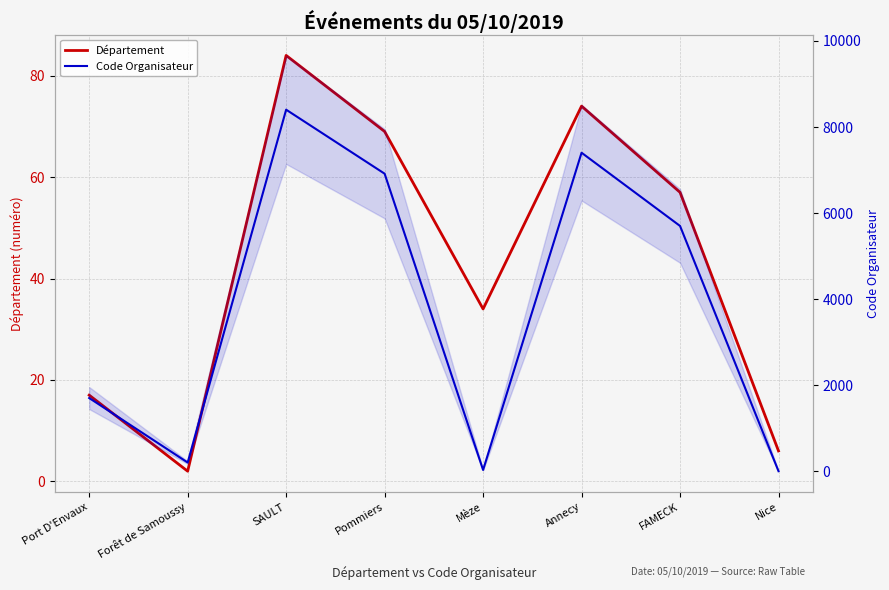

Reading right to left, list all the values displayed in this chart.

Département: 6	57	74	34	69	84	2	17
Code Organisateur: 6	5703	7404	34	6917	8404	207	1705